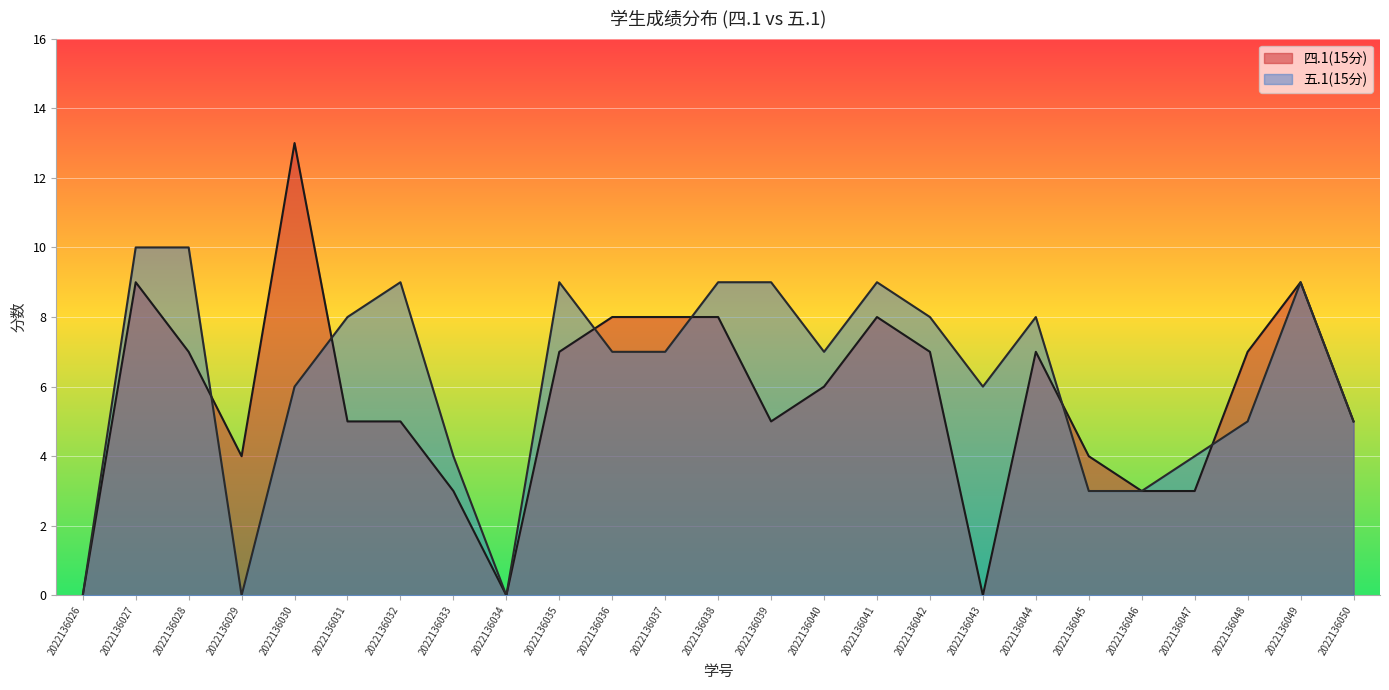

Rank the series at 2022136035 from highest to lowest value.

五.1(15分), 四.1(15分)